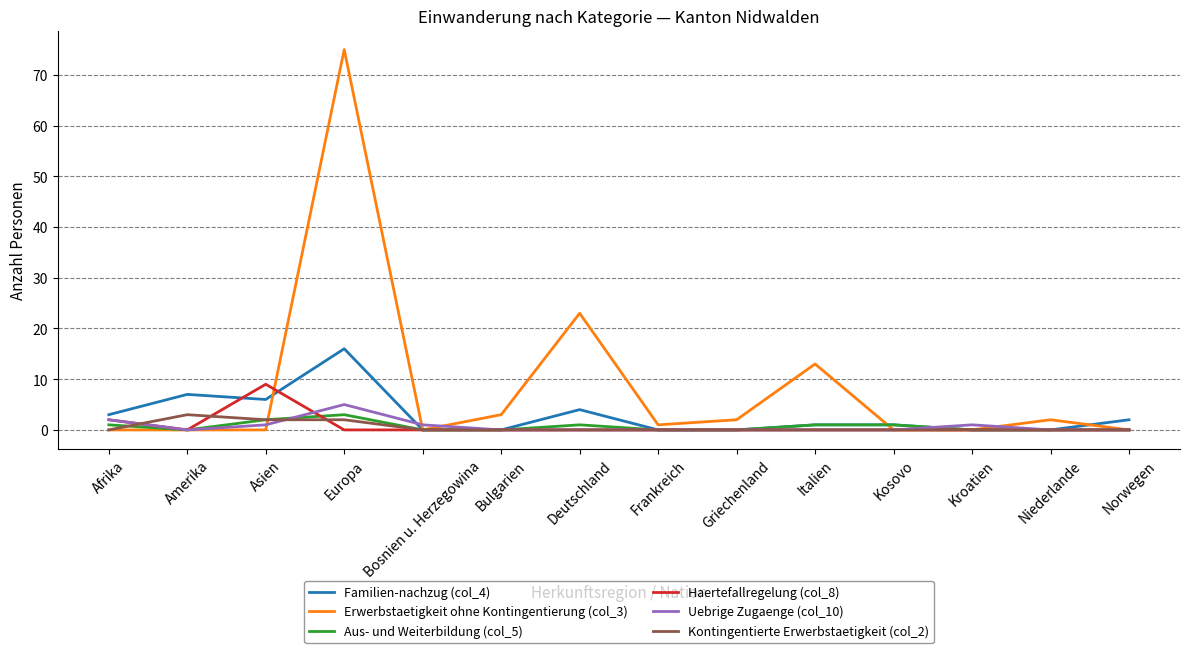

The Erwerbstaetigkeit ohne Kontingentierung (col_3) series shows 0 at Afrika. True or false?

True